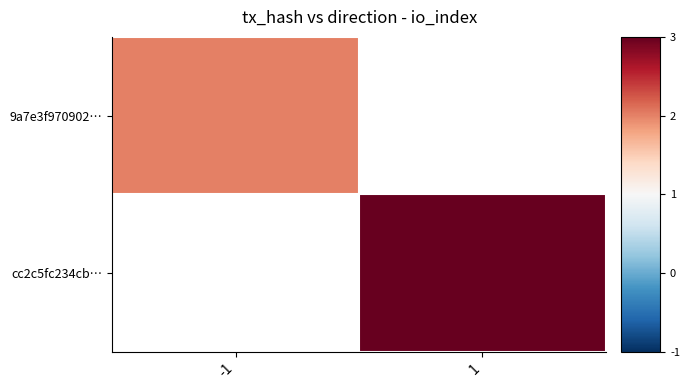

At how many categories does at least one series exceed 2?

1